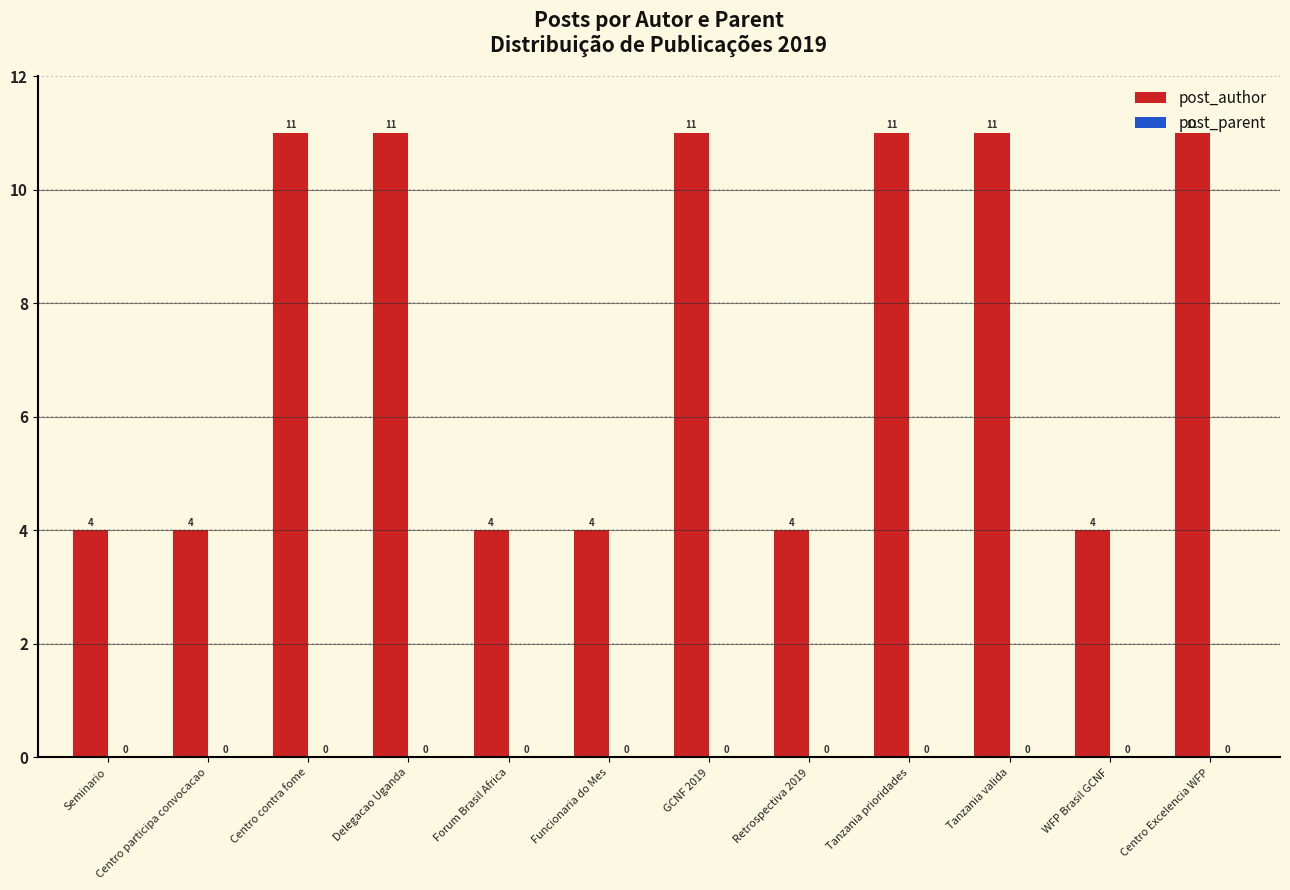

What is the smallest value displayed?

4